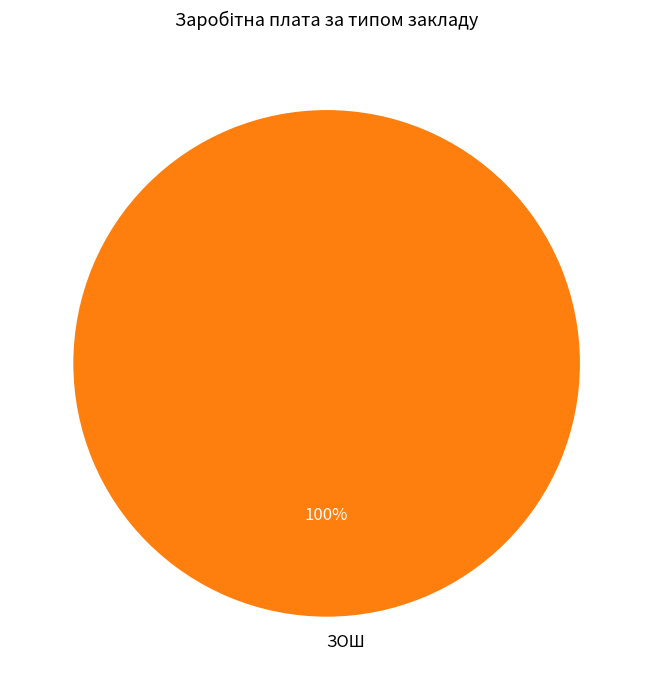

To the nearest percent, what portion does ЗОШ represent?

100%